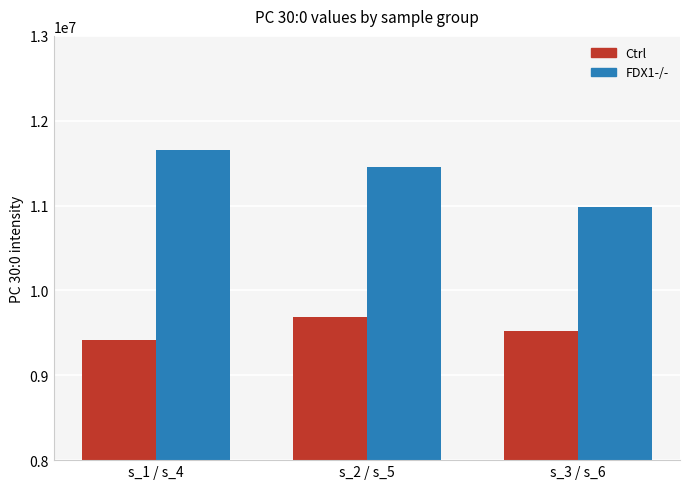

Read the FDX1-/- value at s_2 / s_5.

11453704.6